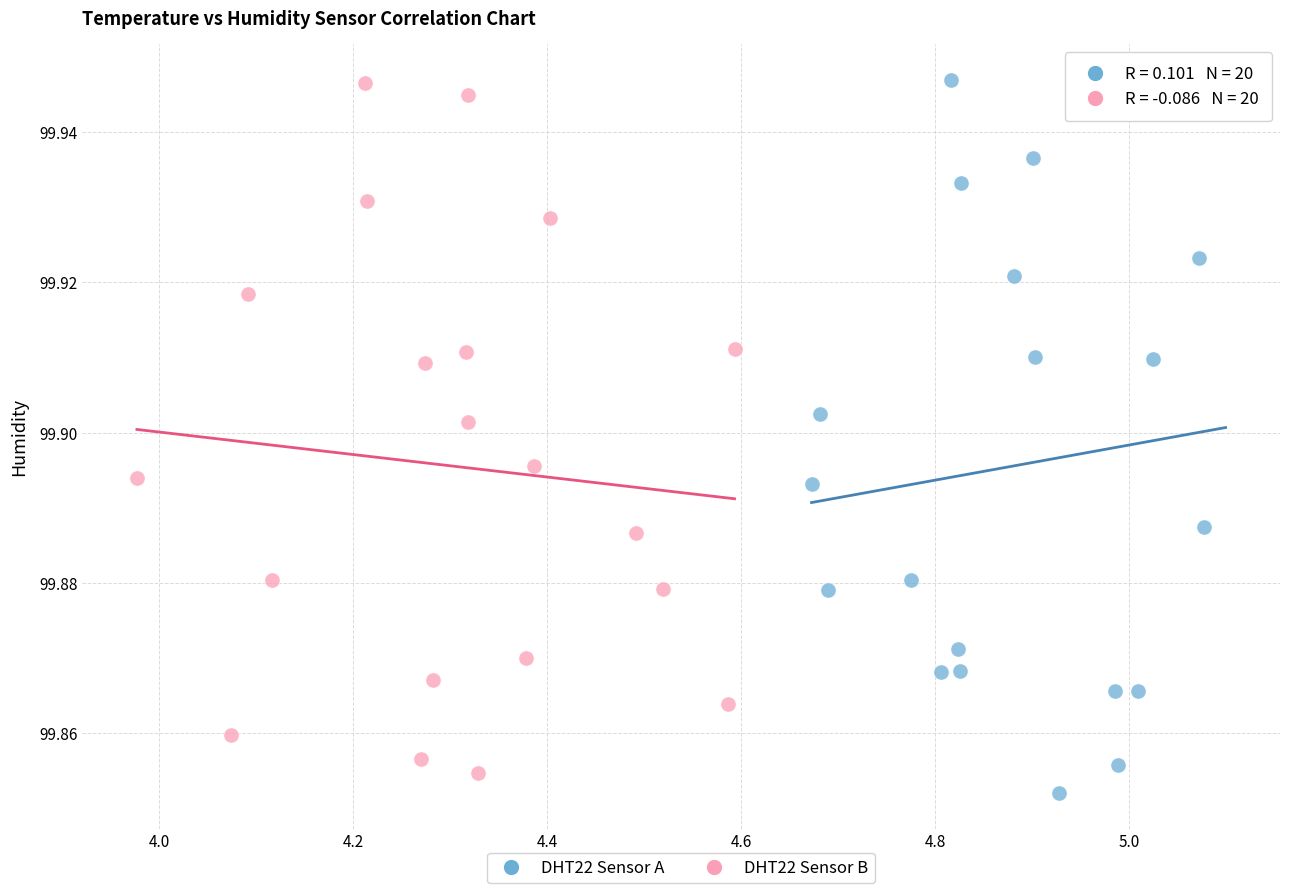

Which series reaches the minimum Y coordinate?

DHT22 Sensor A